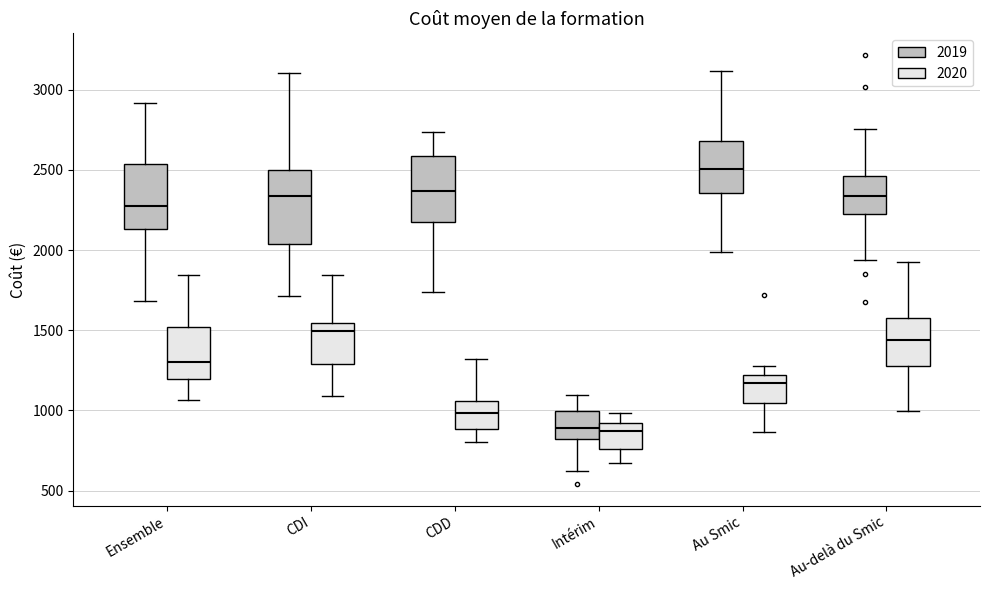

Which box is the tallest, from its lower edge to its upper edge?

CDI (2019)